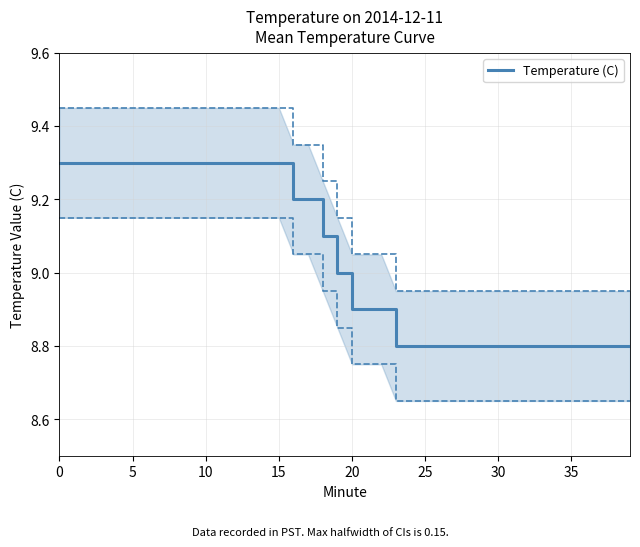

The value of Temperature (C) at 0 is 9.3. True or false?

True